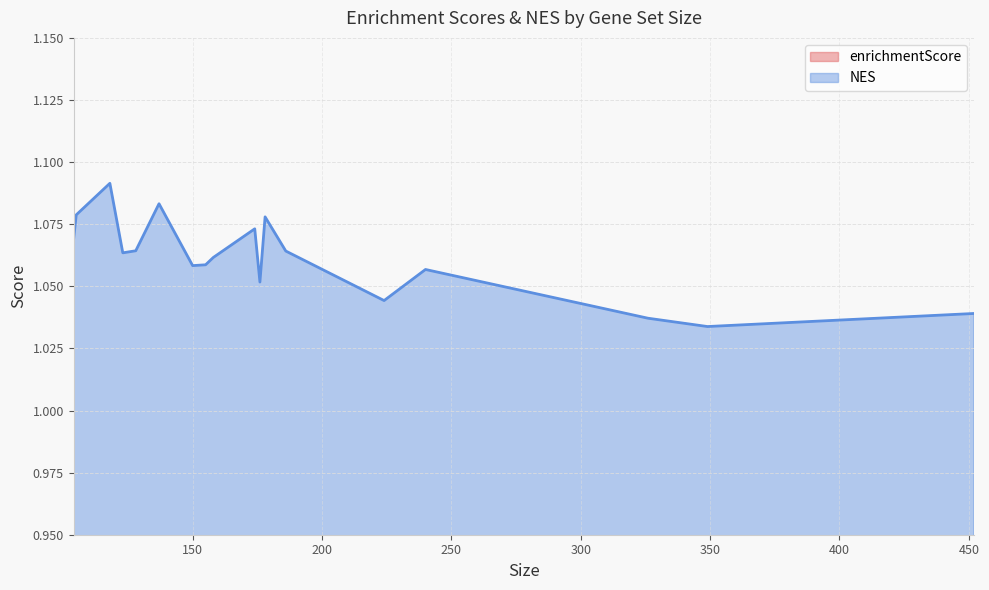

True or false: enrichmentScore has more than 2 points higher than both neighbors.

True